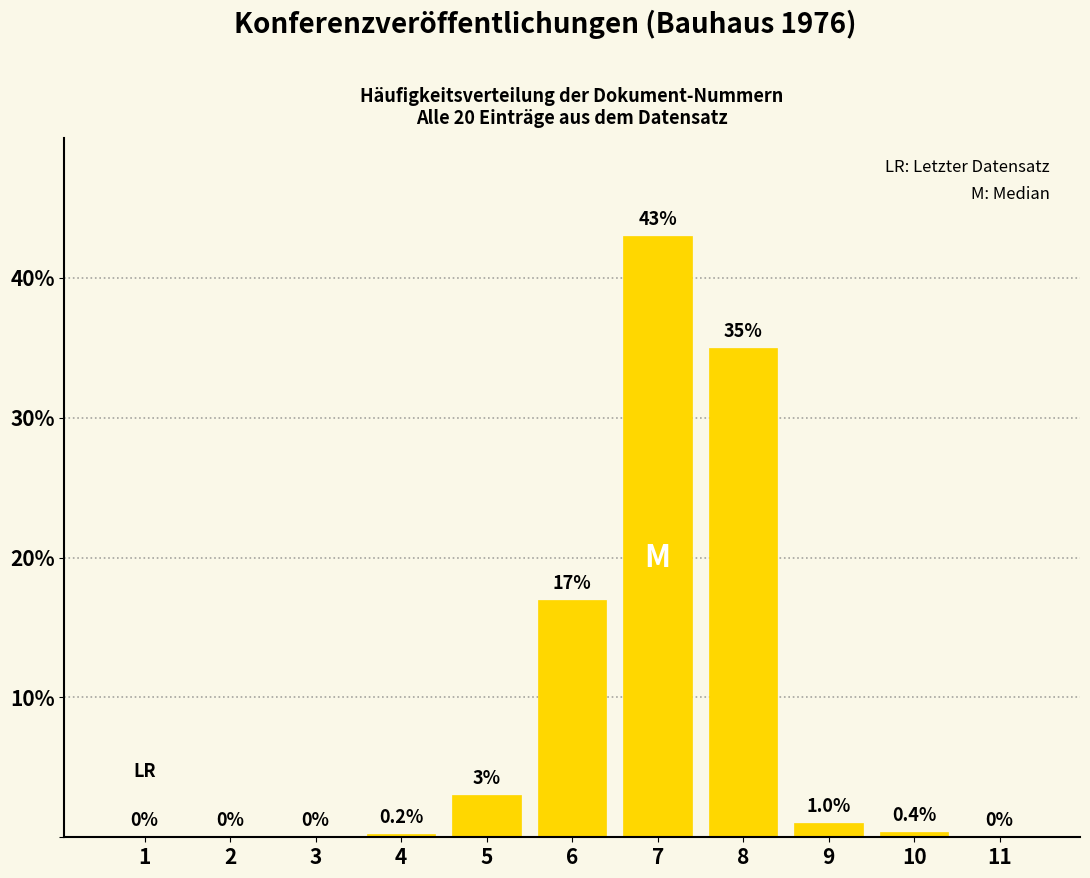

Reading left to right, transcribe all the data shown in this chart.

1=0.0	2=0.0	3=0.0	4=0.2	5=3.0	6=17.0	7=43.0	8=35.0	9=1.0	10=0.4	11=0.0